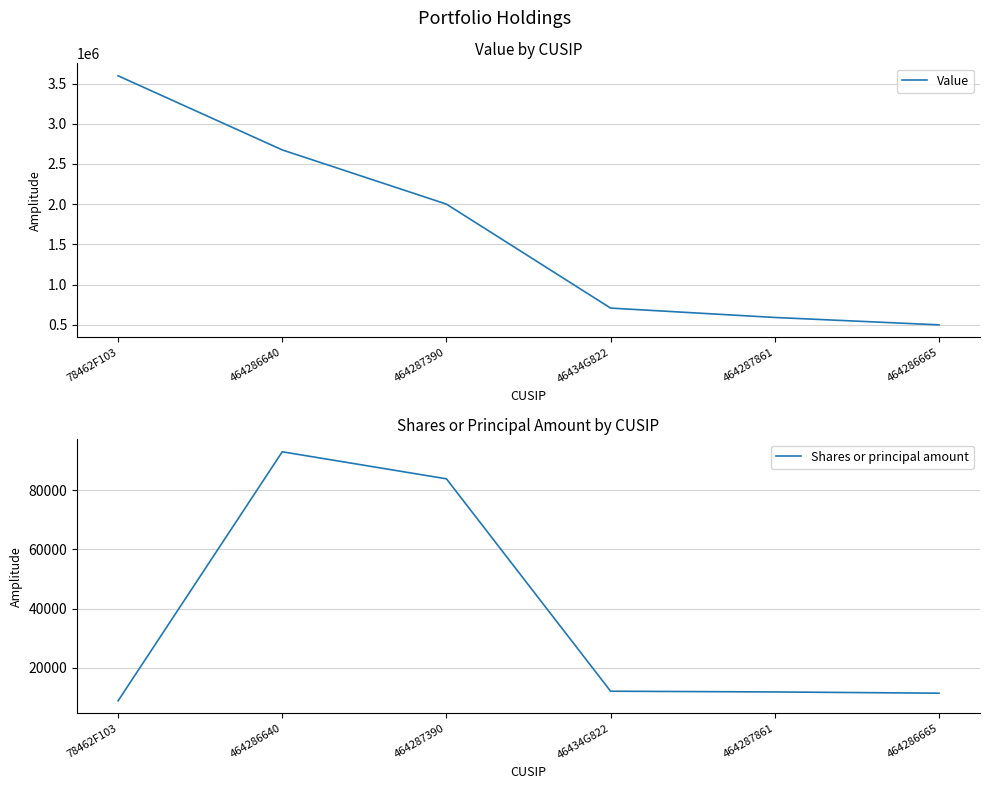

Is the value of Value at 46434G822 greater than the value of Shares or principal amount at 464286665?

Yes